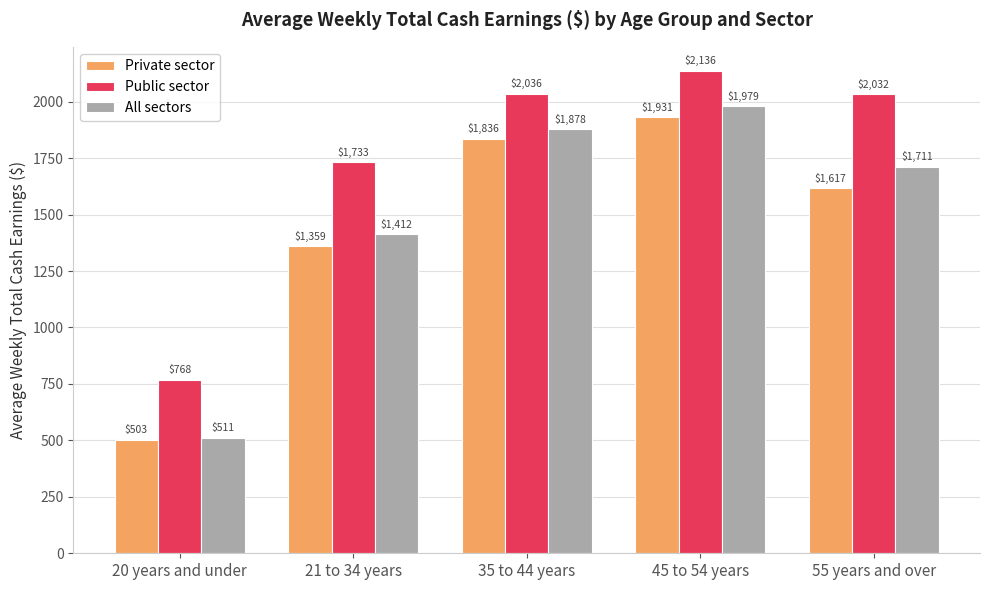

What is the difference between the All sectors values at 35 to 44 years and 55 years and over?

166.2